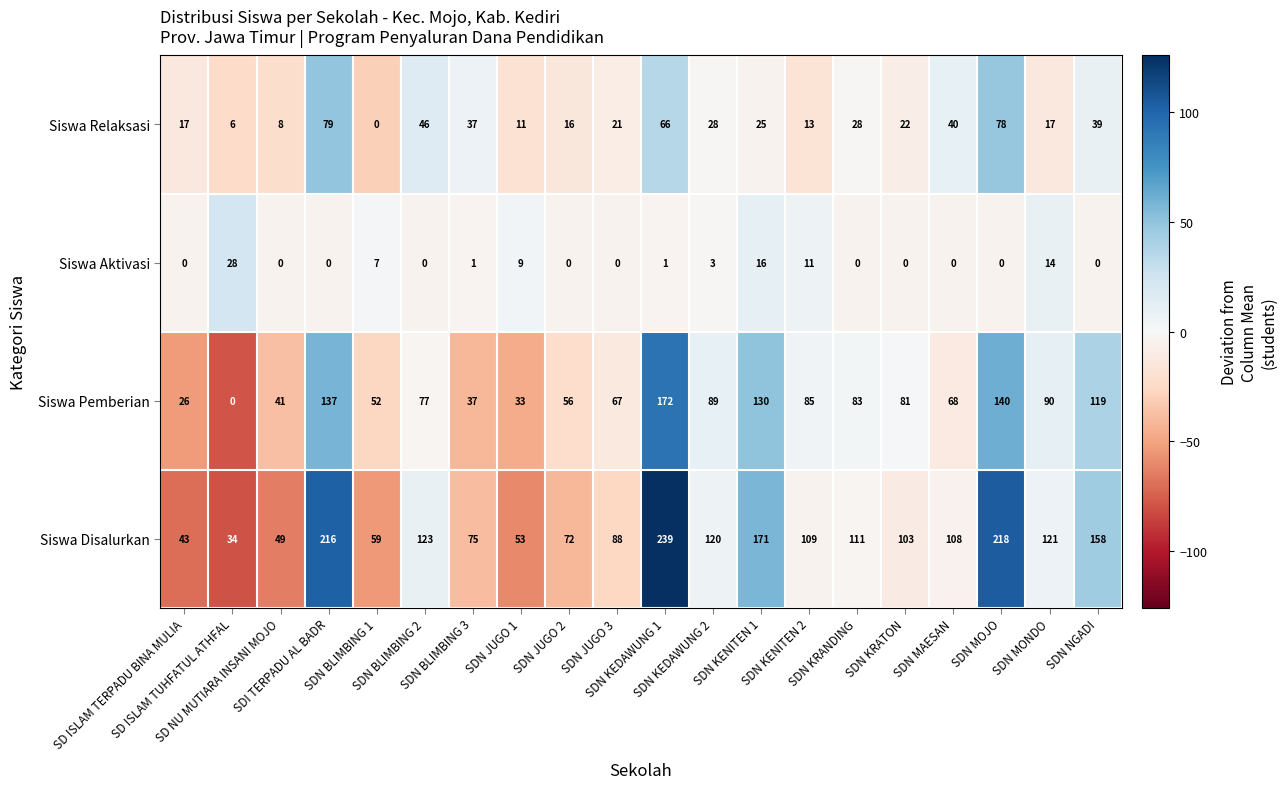

What is the maximum value shown in the chart?

239